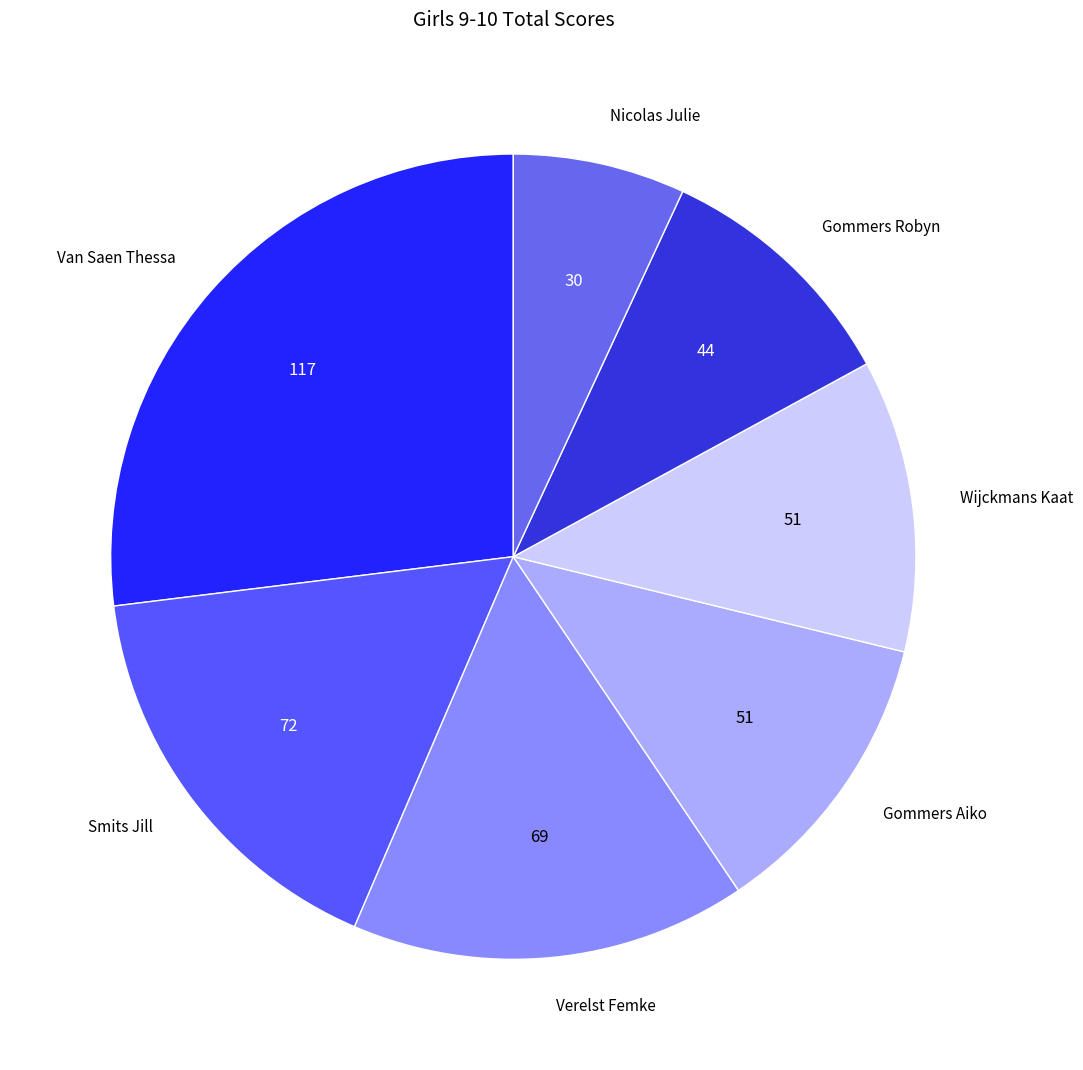

Approximately how many times larger is the value at Van Saen Thessa compared to Nicolas Julie?

3.9